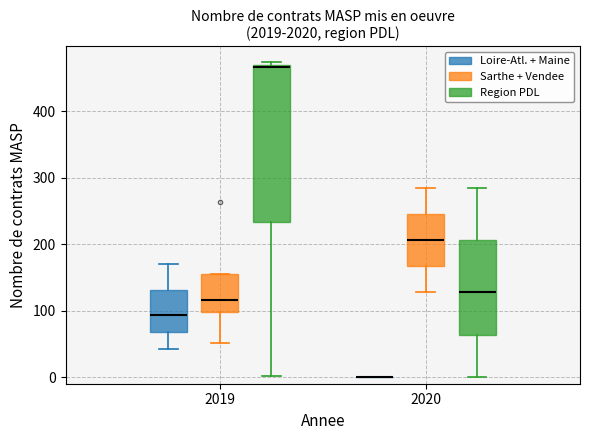

Reading left to right, transcribe this box plot: for each box, give where its median line is, the range the box spans, and where its two whiskers end, as read against the y-axis. The values are not printed on the chart, so give them approximately, as read against the axis.

2019 (Loire-Atl. + Maine): median 90, box 70 to 130, whiskers 40 to 170
2019 (Sarthe + Vendee): median 120, box 100 to 150, whiskers 50 to 150
2019 (Region PDL): median 470 (just below the box's upper edge), box 230 to 470, whiskers 0 to 470 (just above the box's upper edge)
2020 (Loire-Atl. + Maine): box collapsed to a line at 0, whiskers 0 to 0
2020 (Sarthe + Vendee): median 210, box 170 to 250, whiskers 130 to 280
2020 (Region PDL): median 130, box 60 to 210, whiskers 0 to 280